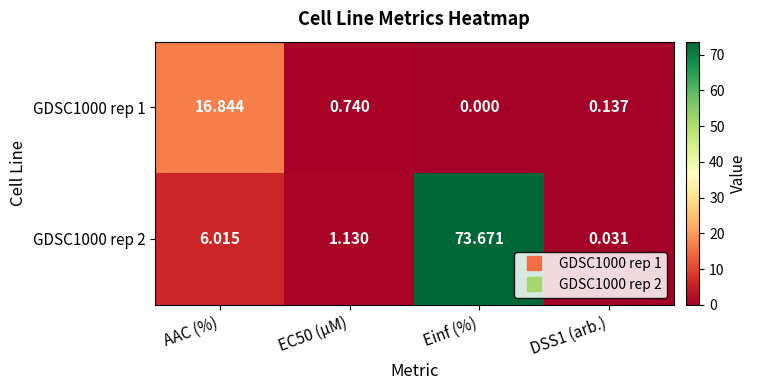

Is the value of GDSC1000 rep 2 at Einf (%) greater than the value of GDSC1000 rep 1 at Einf (%)?

Yes